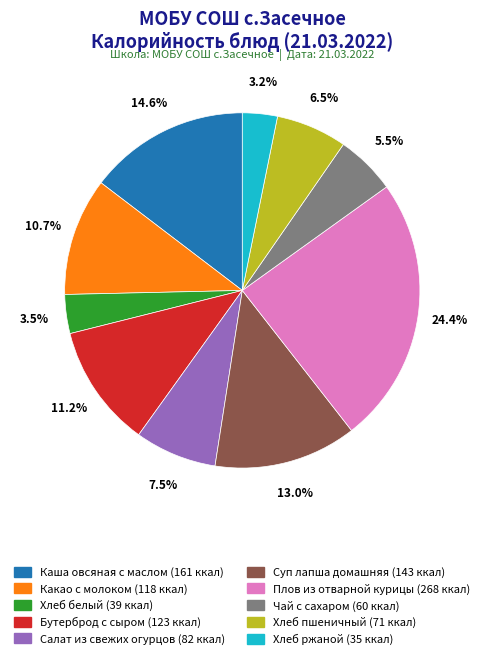

The Хлеб белый slice represents 14% of the pie. True or false?

False